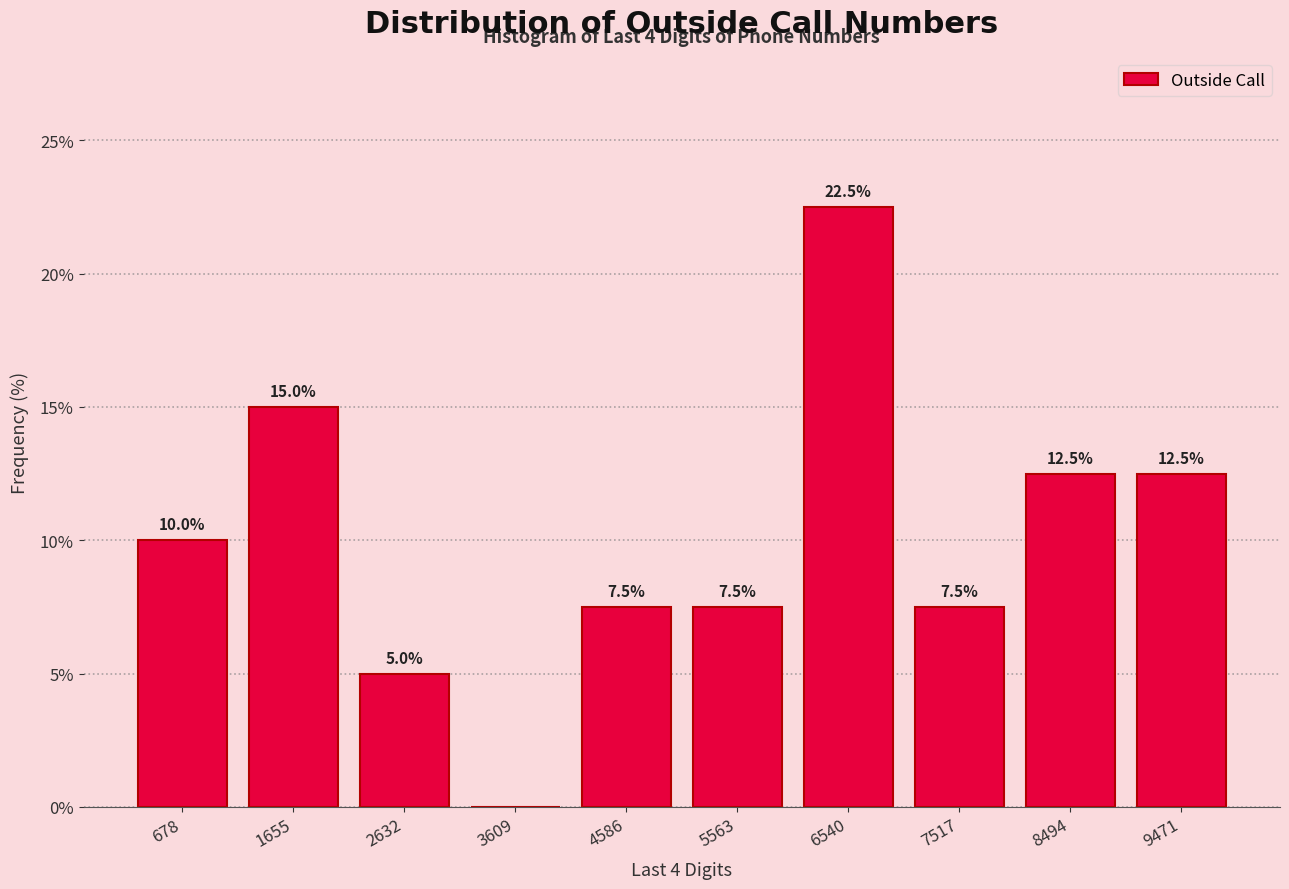

Which range on the x-axis has the tallest bar?

6100 to 7000